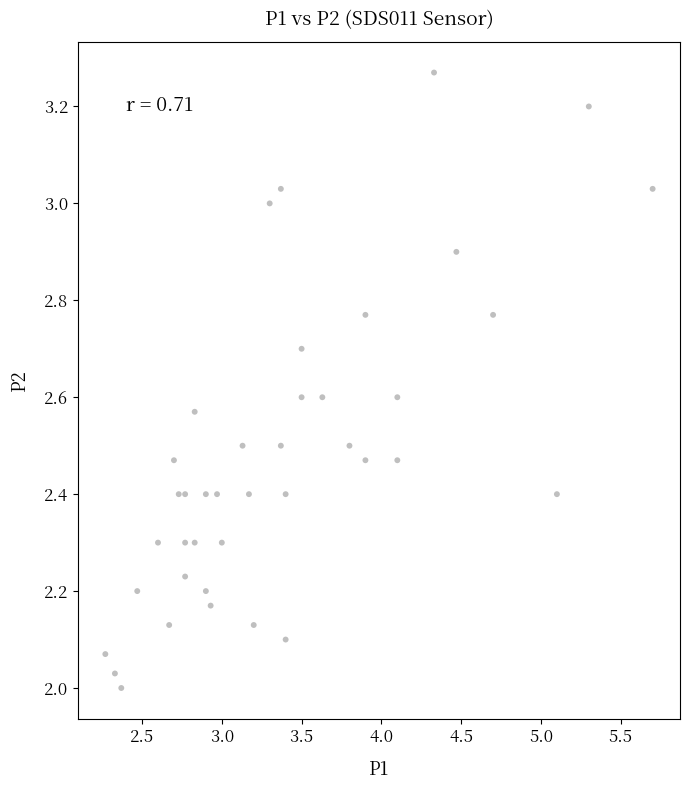

What is the range of Y values (max minus min)?

1.3